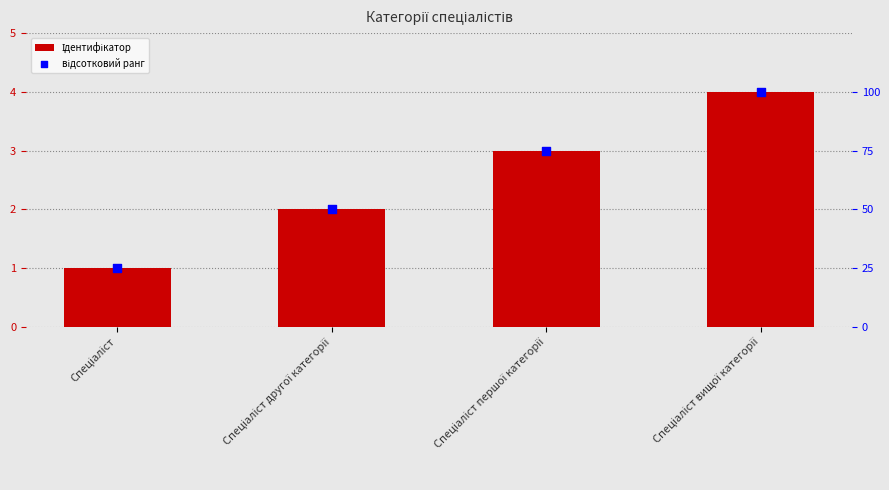

Which series has the largest Y range (max minus min)?

відсотковий ранг